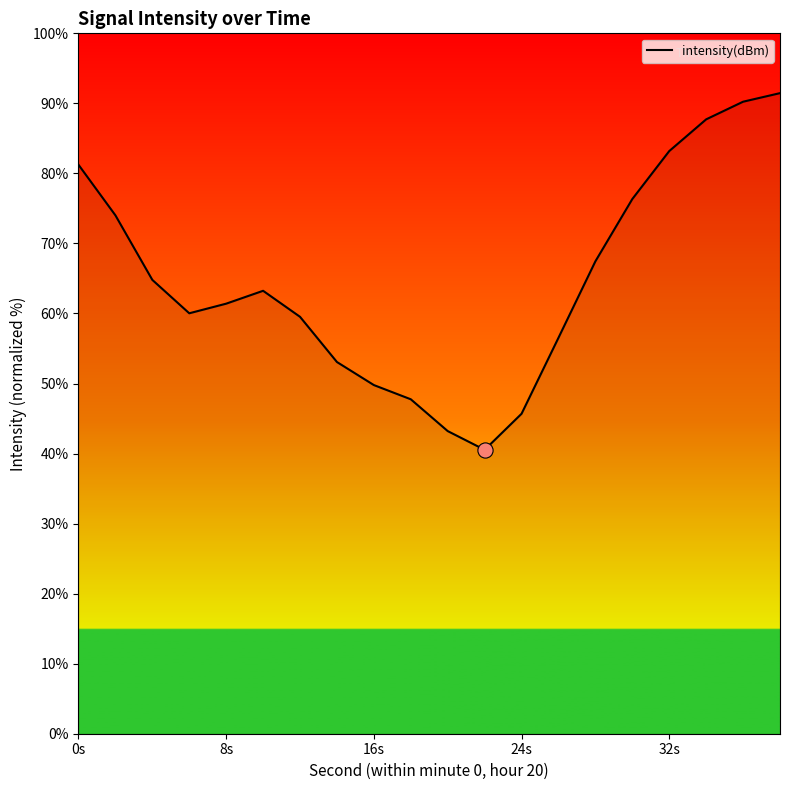

What is the greatest value displayed?

91.5